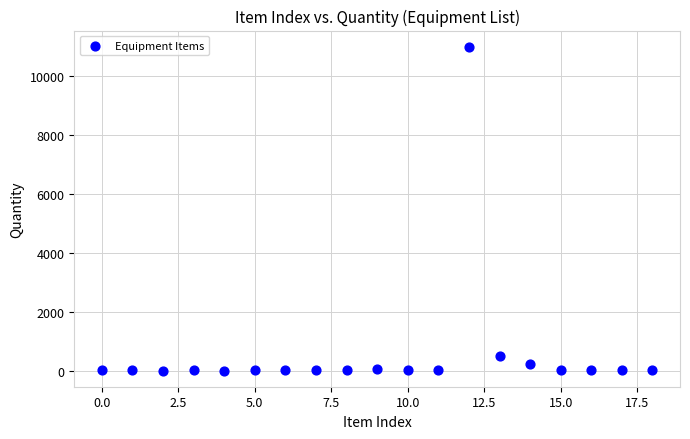

What is the range of Y values (max minus min)?

10999